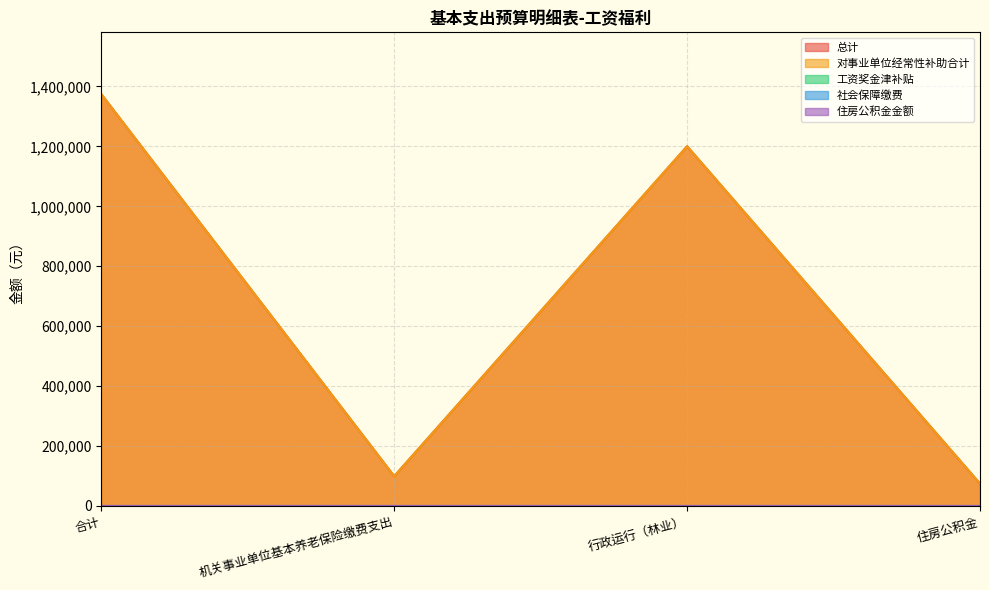

Reading left to right, transcribe all the data shown in this chart.

总计: 1374432.4	99406.1	1200471.7	74554.6
对事业单位经常性补助合计: 1374432.4	99406.1	1200471.7	74554.6
工资奖金津补贴: 0.0	0.0	0.0	0.0
社会保障缴费: 0.0	0.0	0.0	0.0
住房公积金金额: 0.0	0.0	0.0	0.0